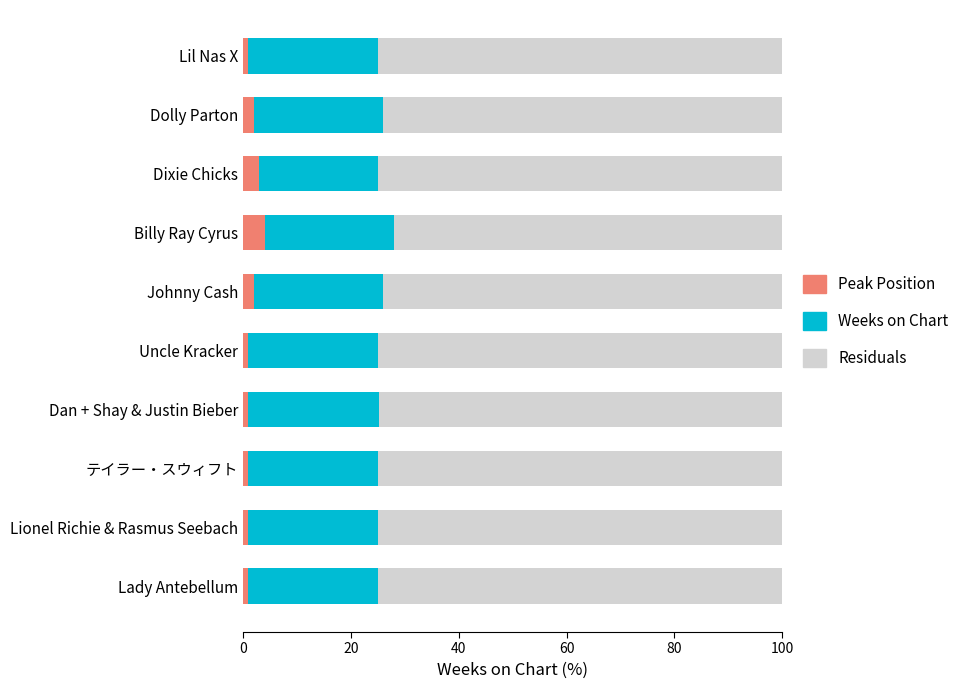

What is the sum of the Peak Position values at Johnny Cash and Billy Ray Cyrus?

6.0